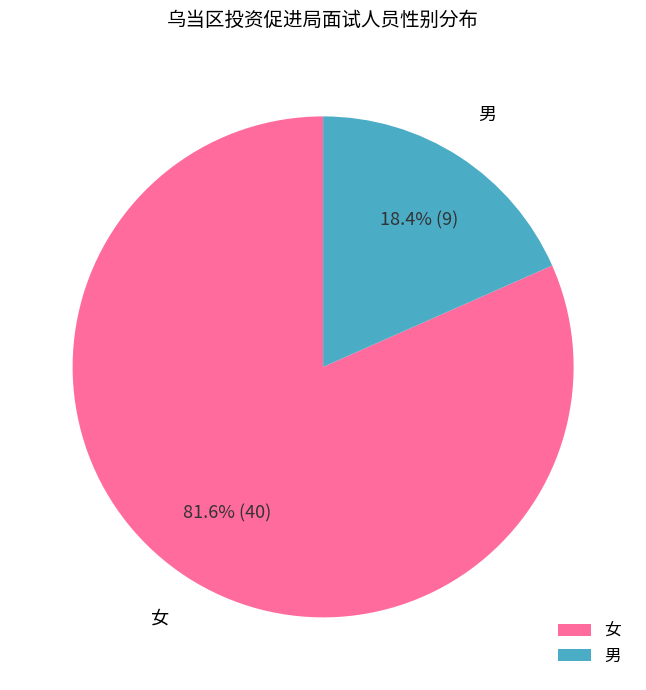

Which slice is the largest?

女